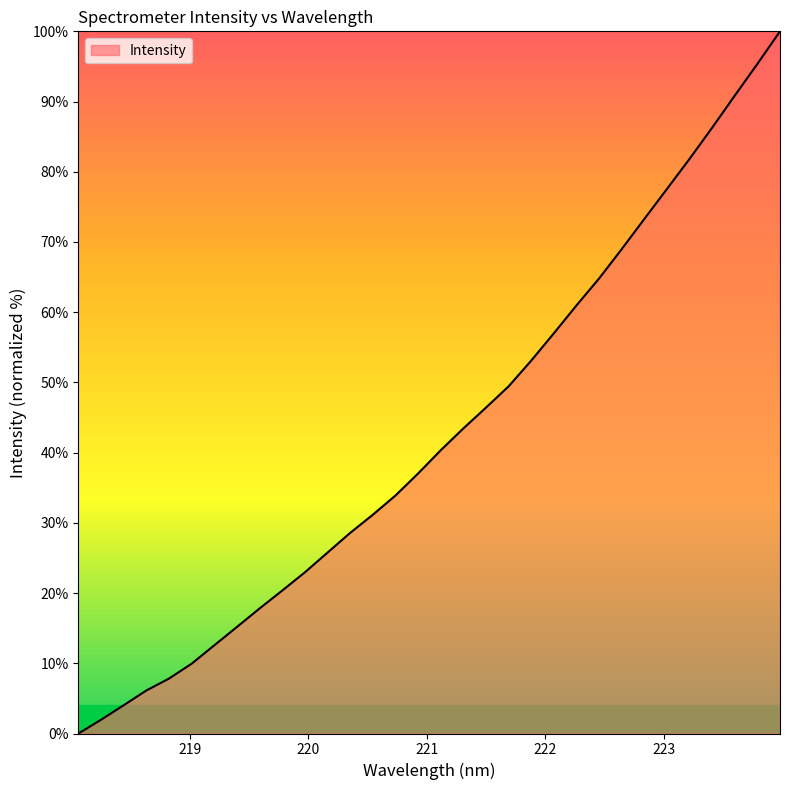

What is the difference between the maximum and minimum values?

100.0